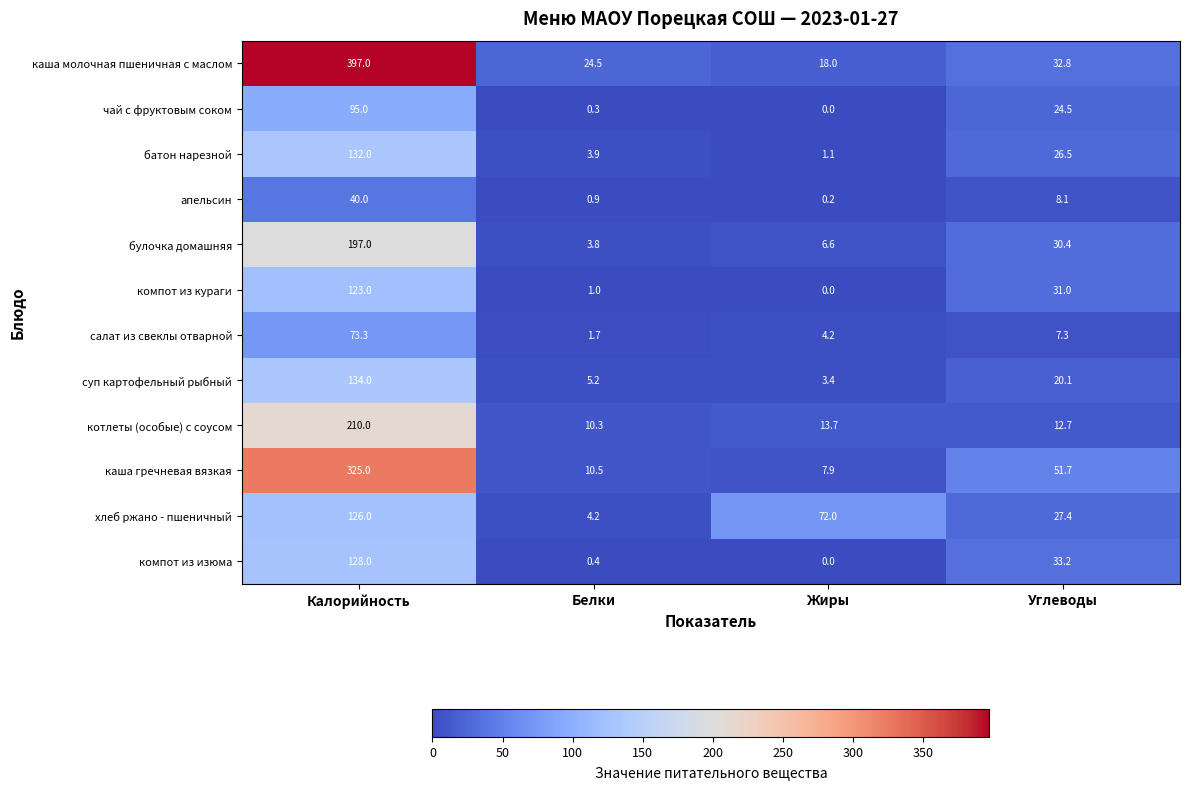

The котлеты (особые) с соусом series shows 14.1 at Белки. True or false?

False